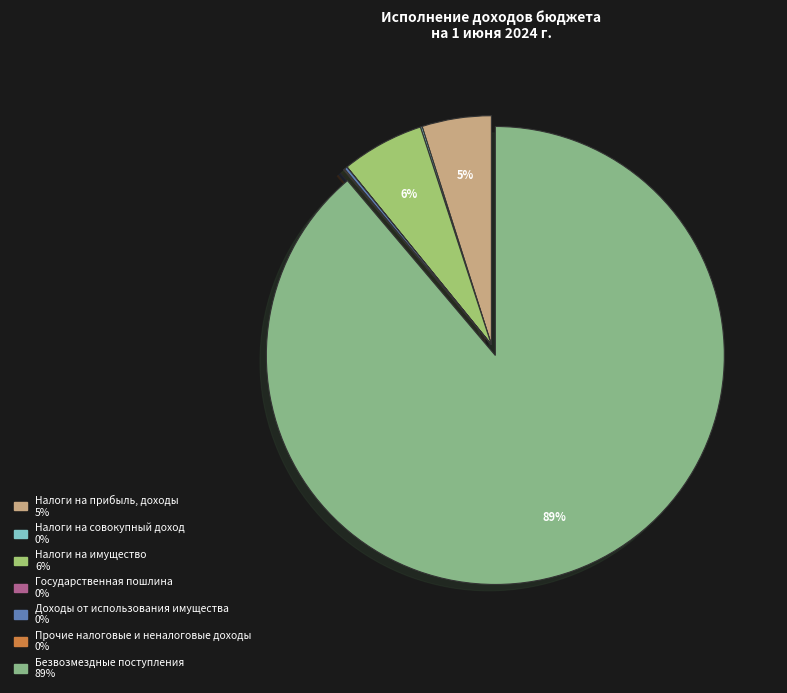

Do Налоги на имущество and Прочие налоговые и неналоговые доходы together represent more than half of the pie?

No